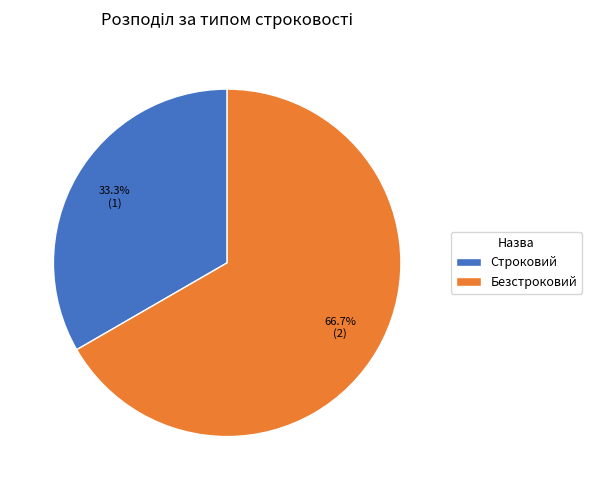

Do Строковий and Безстроковий together represent more than half of the pie?

Yes